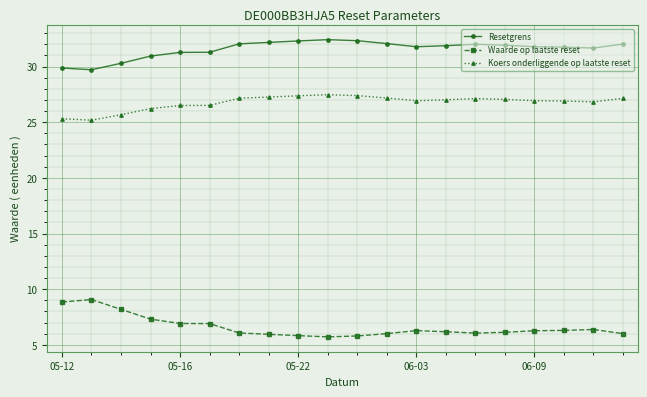

Count the number of data series in this chart.

3